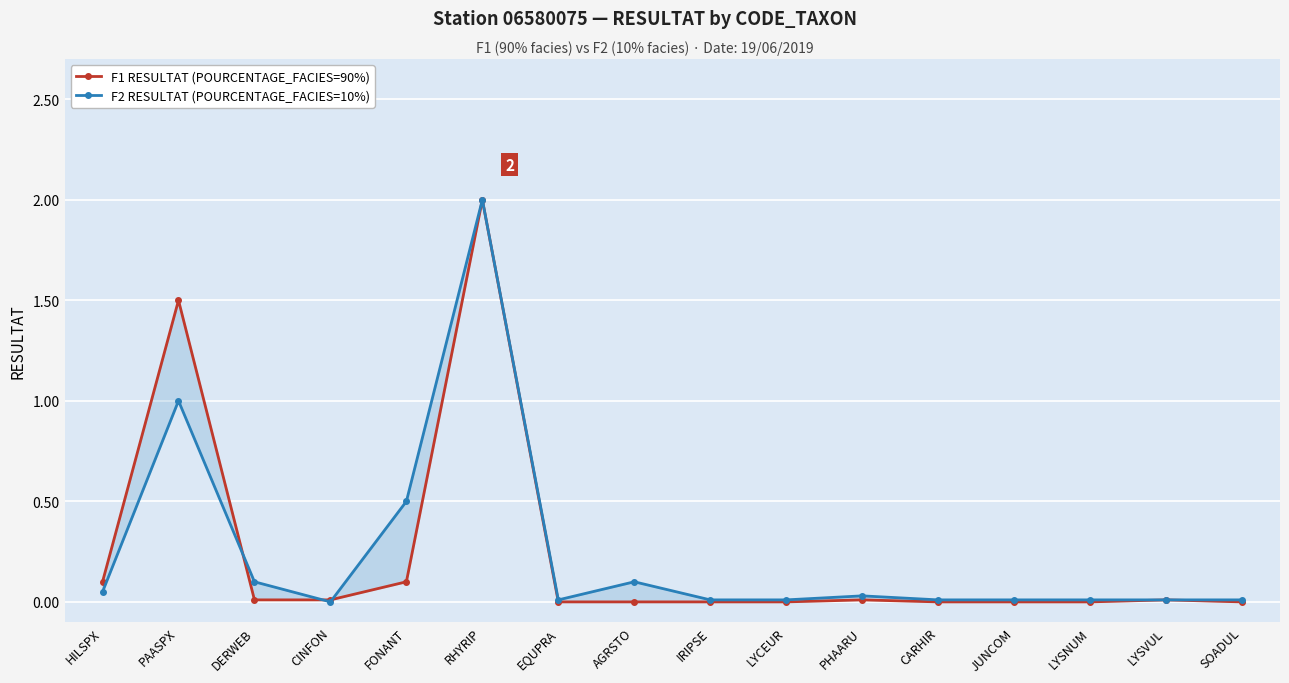

Which series has the widest spread of values?

F1 RESULTAT (POURCENTAGE_FACIES=90%)